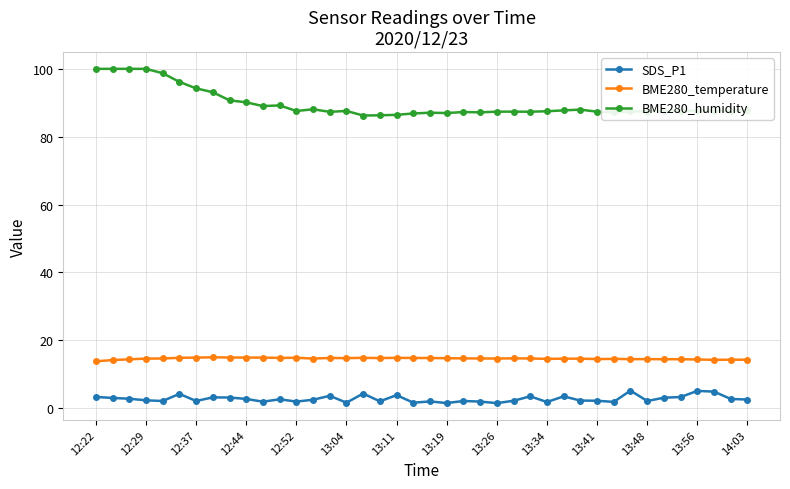

What is the value of the SDS_P1 point at the 39th from the left?

2.7